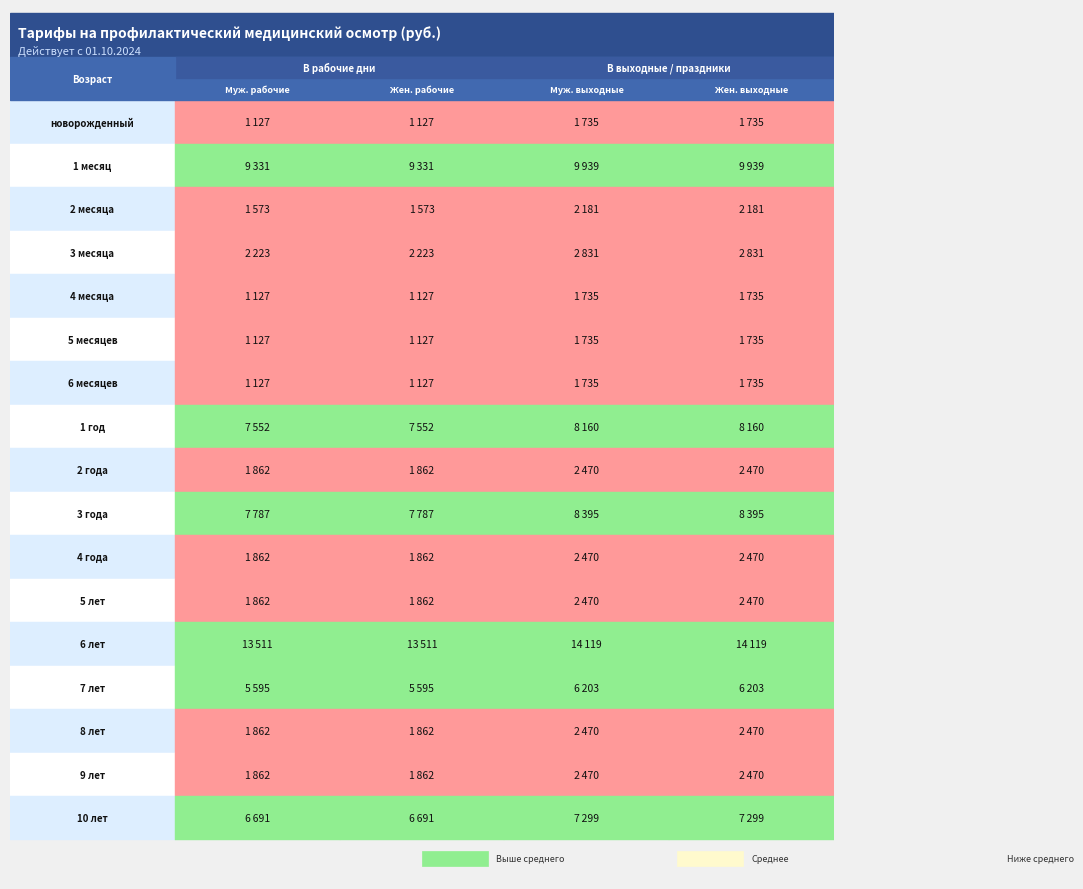

What is the sum of all 1 месяц values?

38540